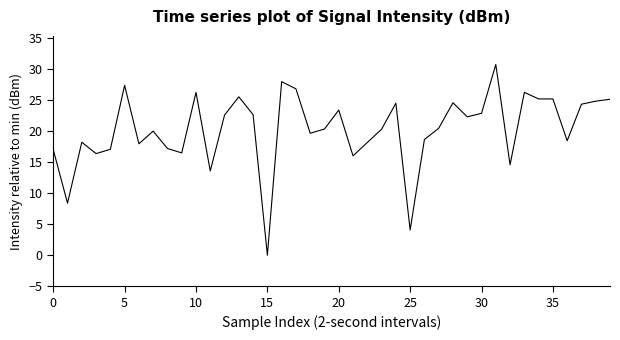

What is the maximum value shown in the chart?

30.7